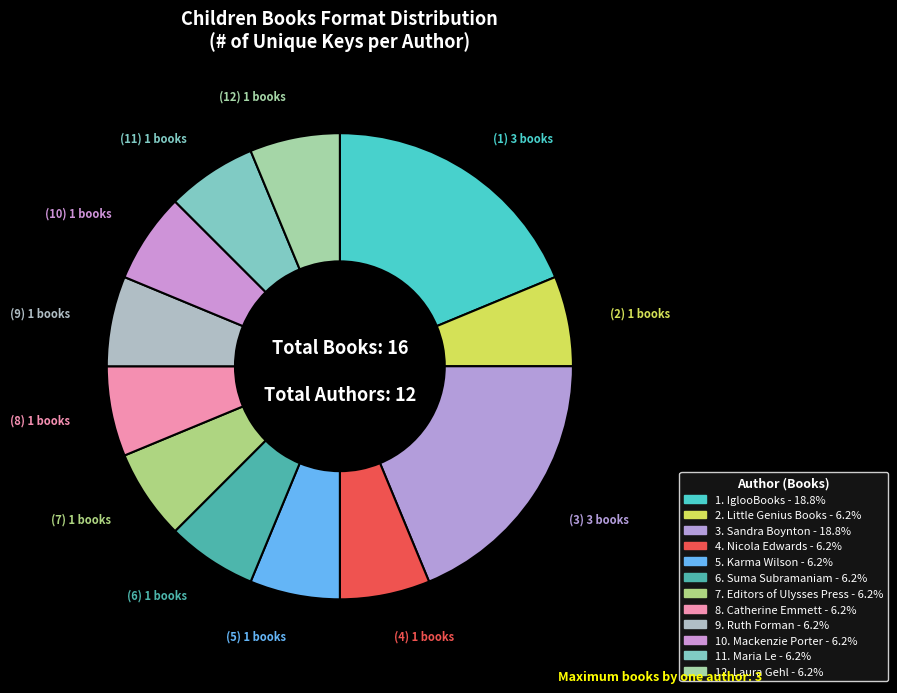

How many slices are in this pie chart?

12